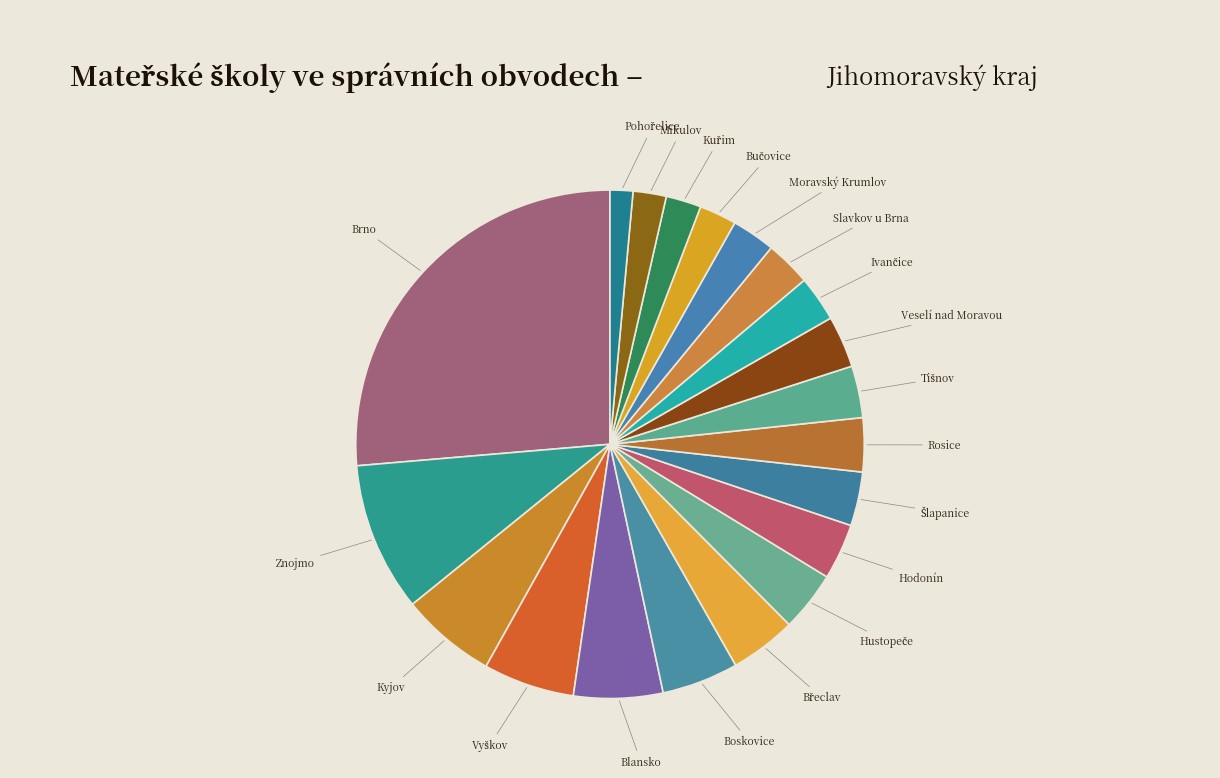

What is the largest slice in the pie chart?

Brno